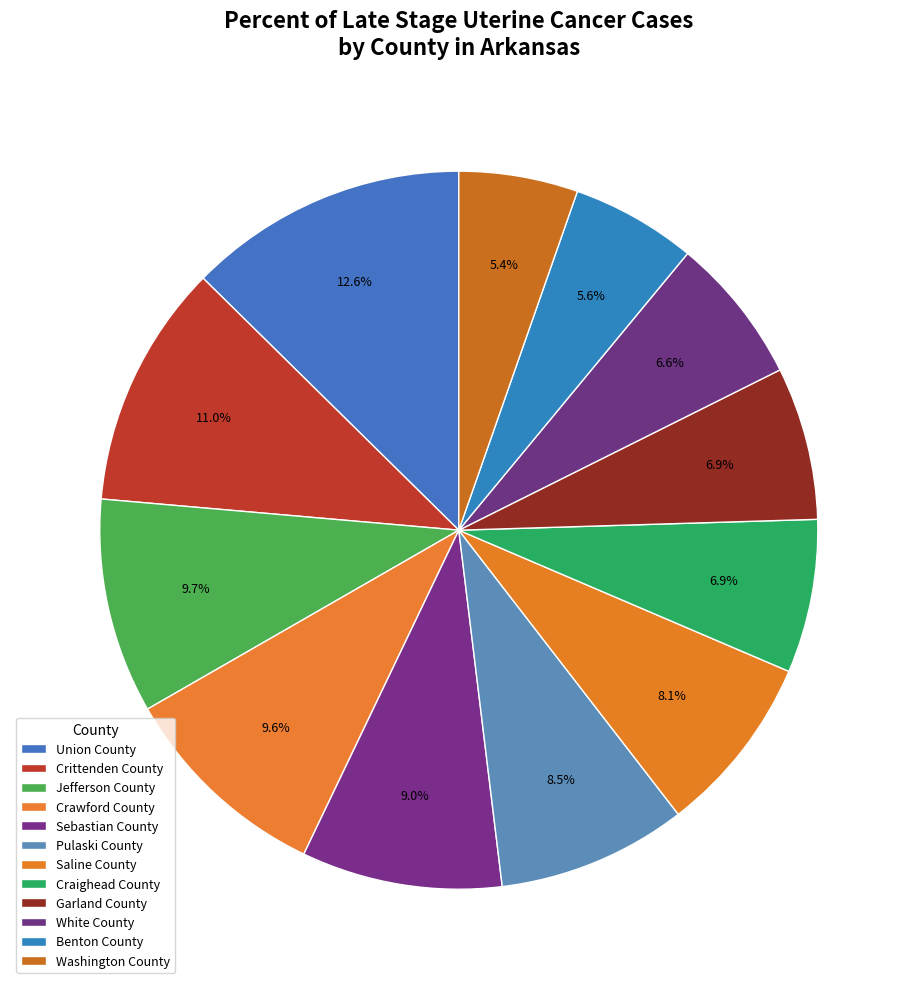

What is the largest slice in the pie chart?

Union County